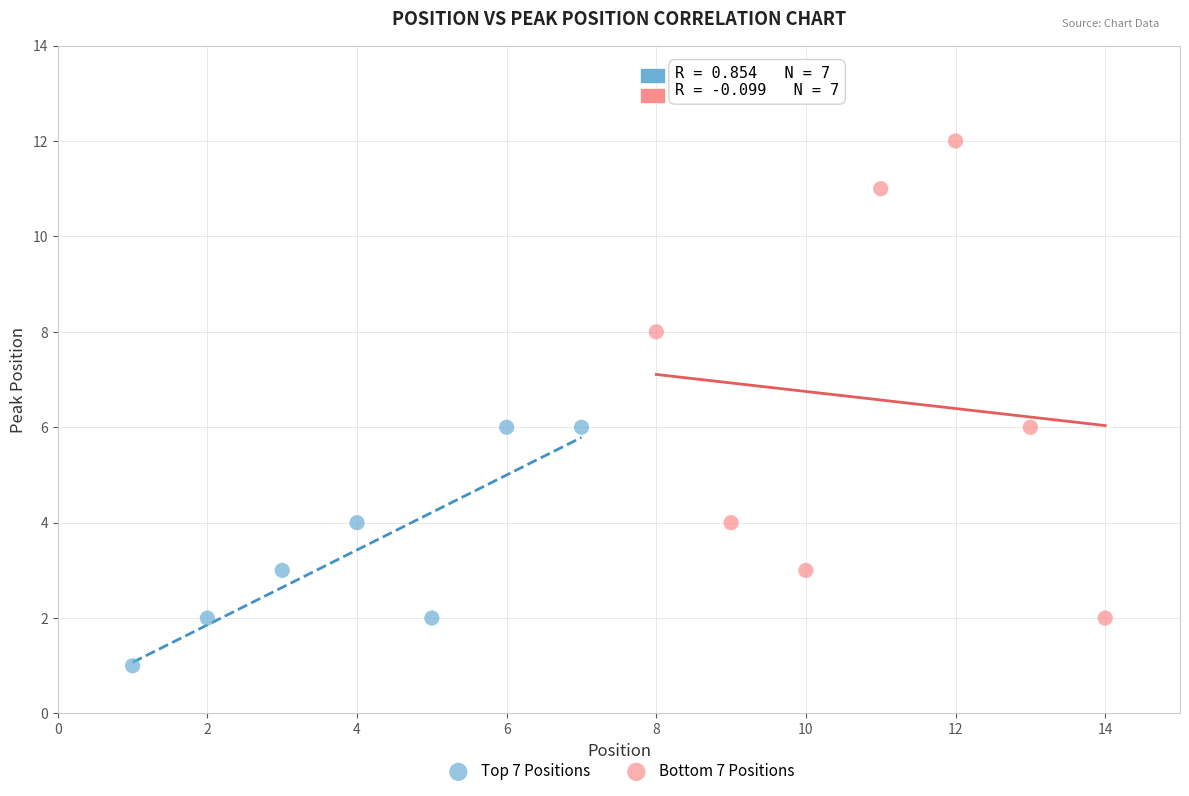

Which series contains the highest Y value?

Bottom 7 Positions